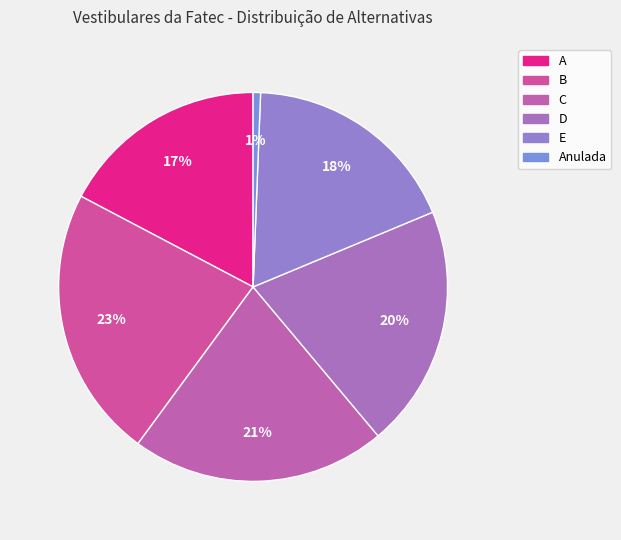

How many segments does this pie chart have?

6